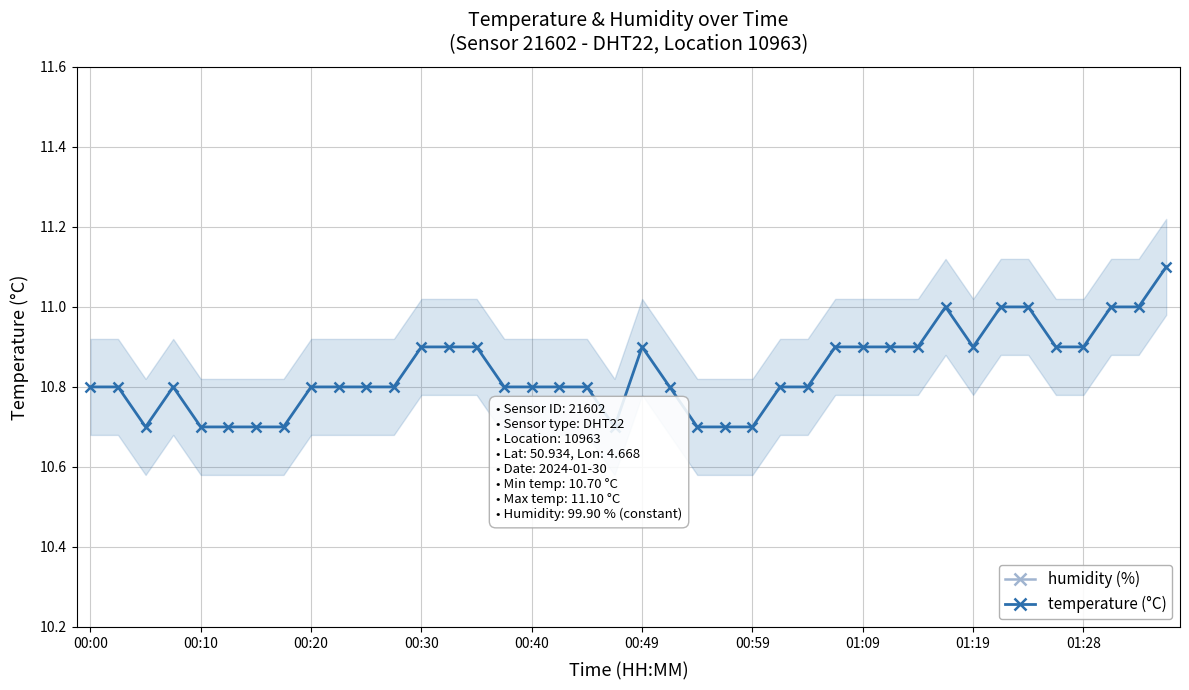

True or false: humidity (%) and temperature (°C) intersect in this chart.

False